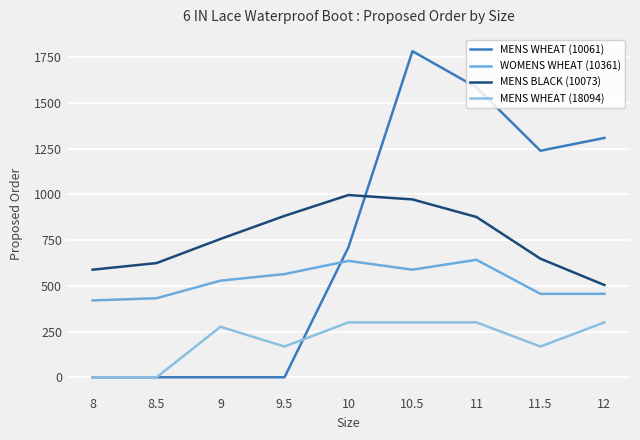

At which category is the sum across all series the highest?

10.5